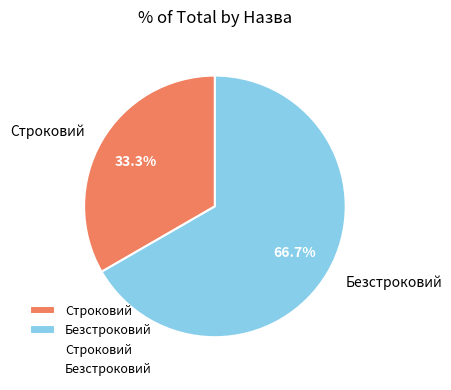

What percentage is the Безстроковий slice, to the nearest percent?

67%